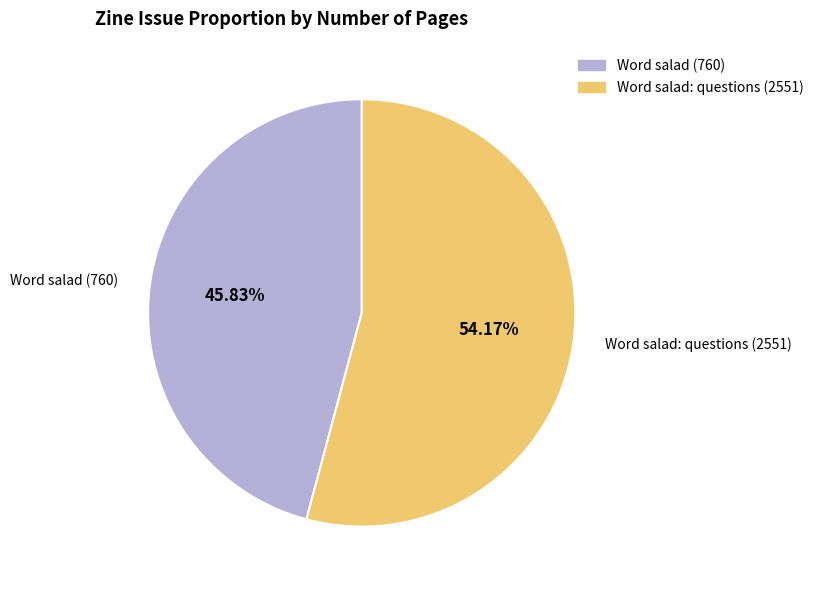

Which category has the smallest portion of the pie?

Word salad (760)